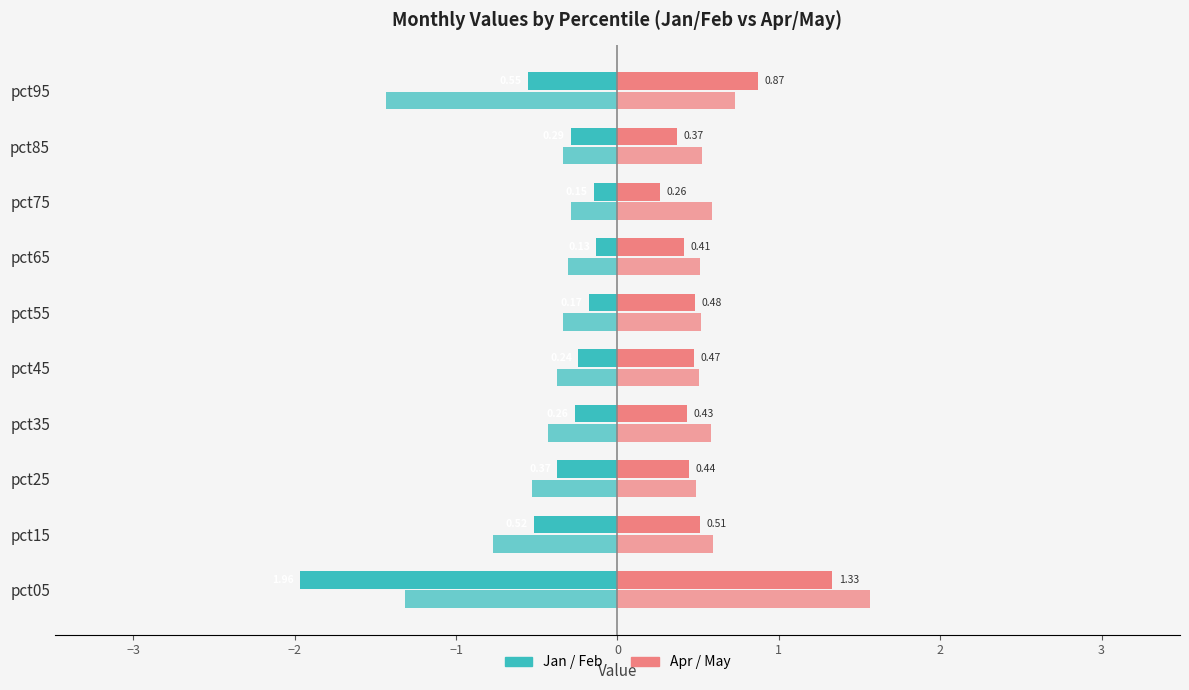

Is it true that Feb equals -1.3 at pct05?

True